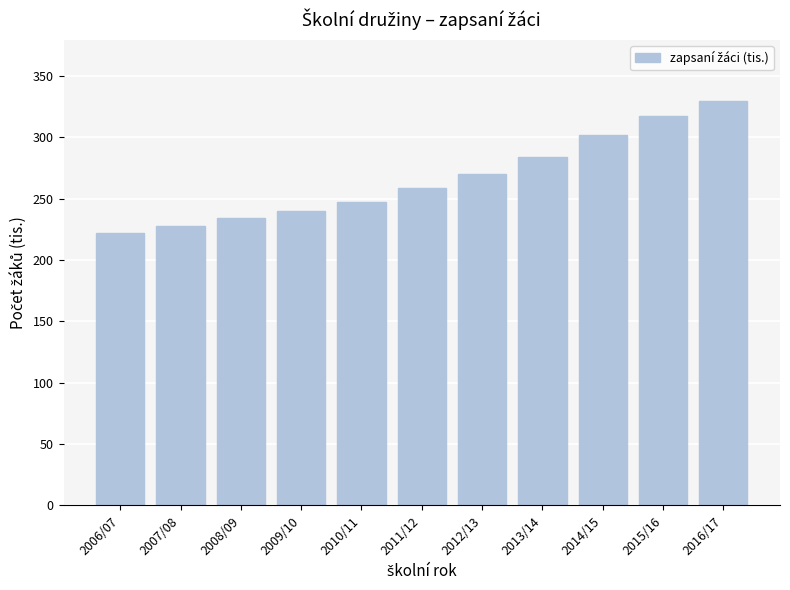

List the labels in order of value, largest first.

2016/17, 2015/16, 2014/15, 2013/14, 2012/13, 2011/12, 2010/11, 2009/10, 2008/09, 2007/08, 2006/07